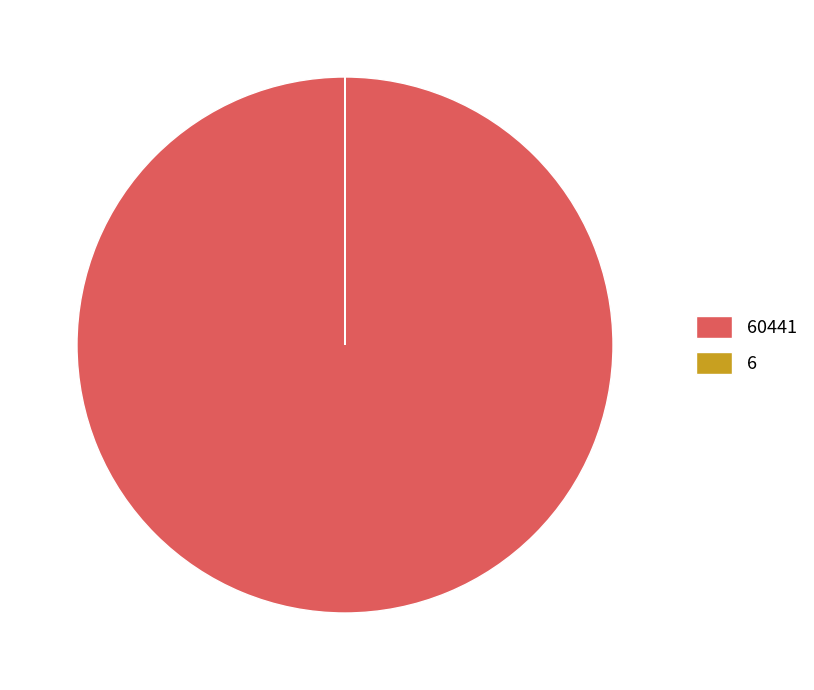

Does any single category account for the majority?

Yes